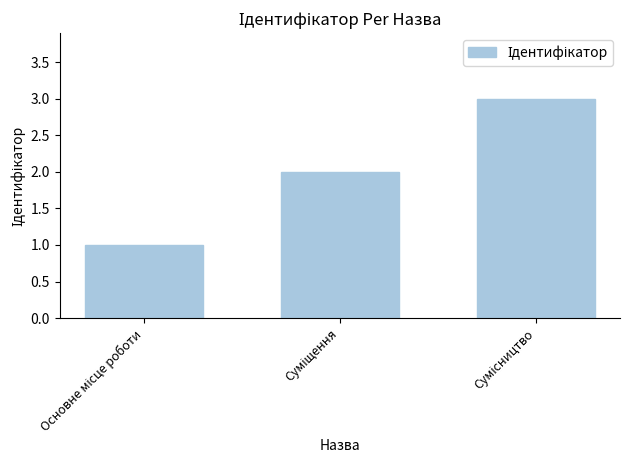

Count the values in the range 1 to 3.

3